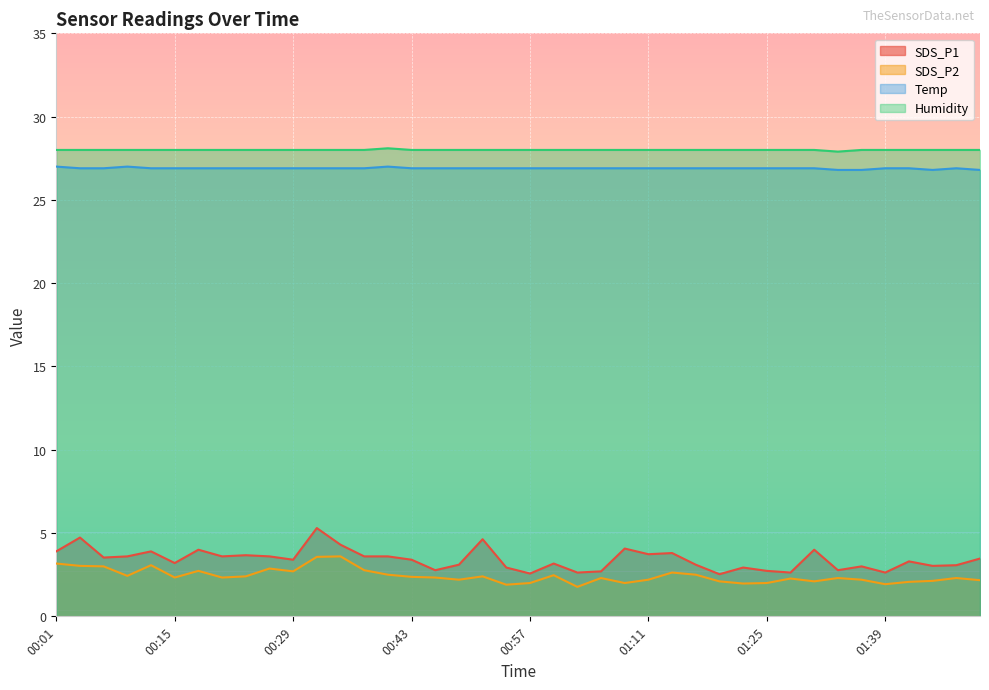

What is the label of the 15th point from the right?

01:11